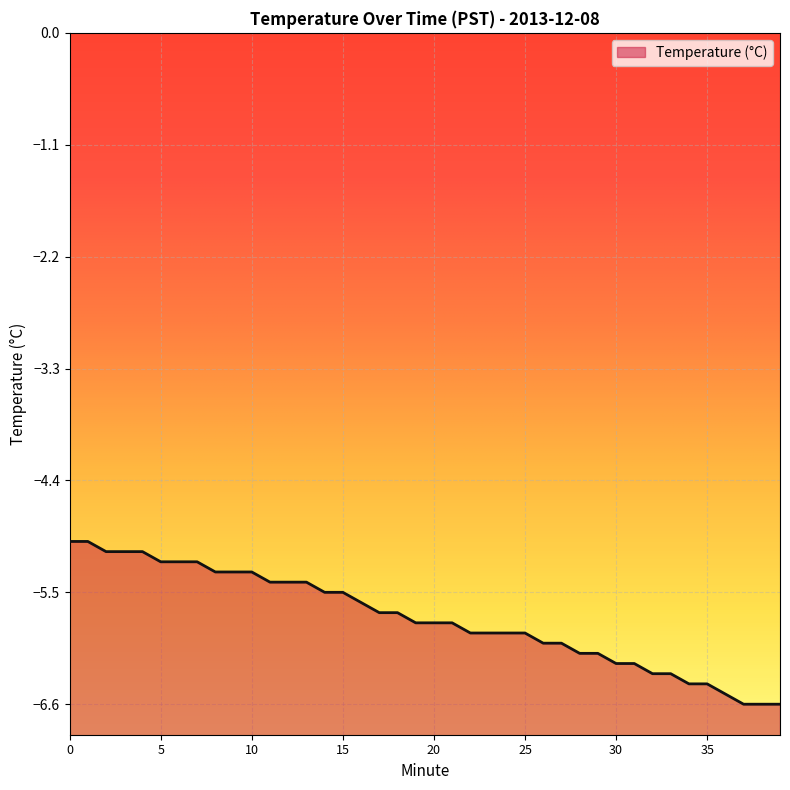

True or false: the data shows -8.6 at 4.

False